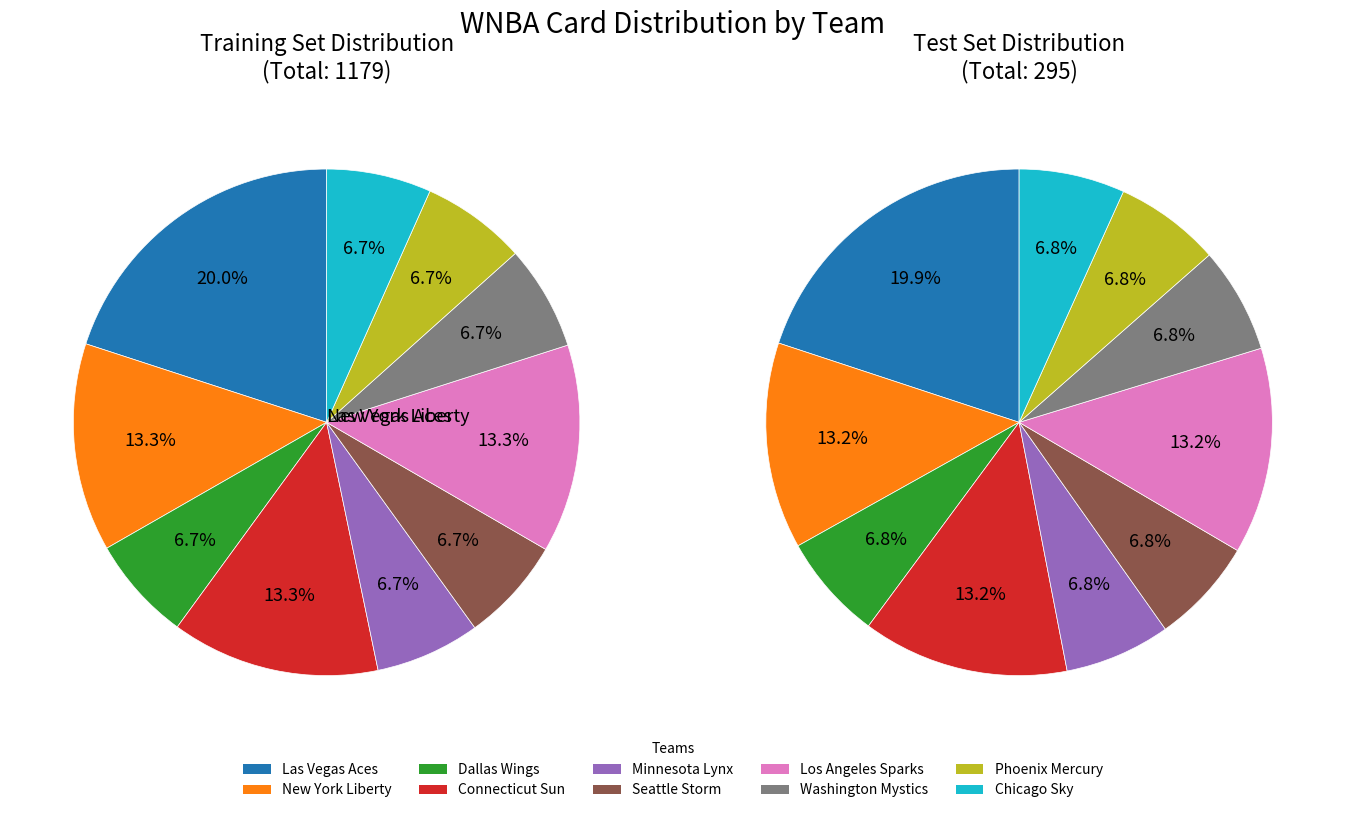

Is there any slice that represents more than half of the pie?

No